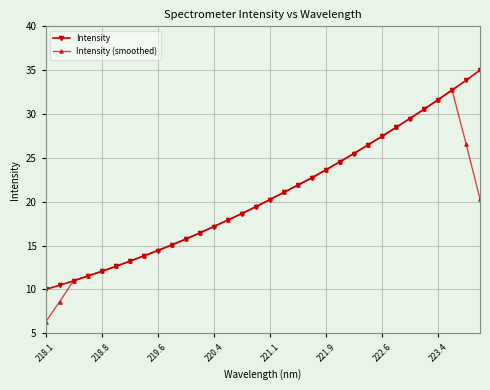

What is the minimum value shown in the chart?

6.3